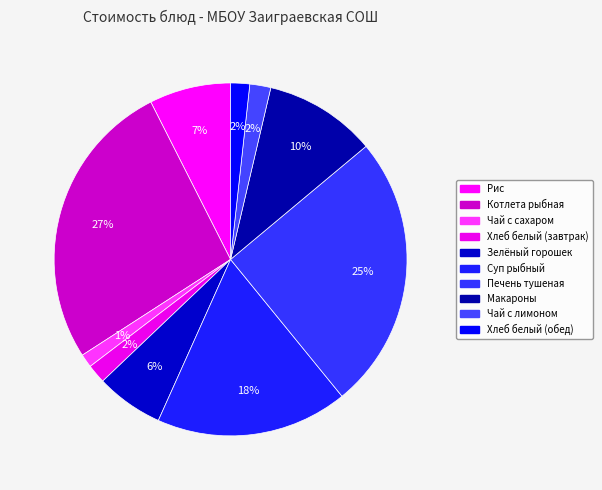

How many slices are in this pie chart?

10